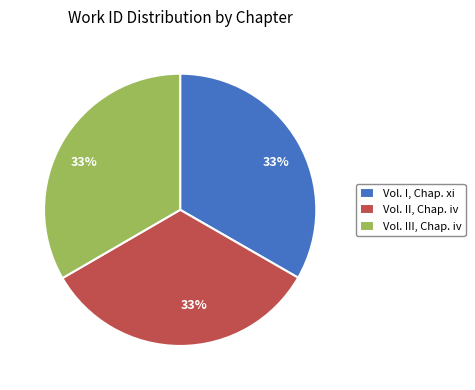

Do Vol. II, Chap. iv and Vol. I, Chap. xi together represent more than half of the pie?

Yes